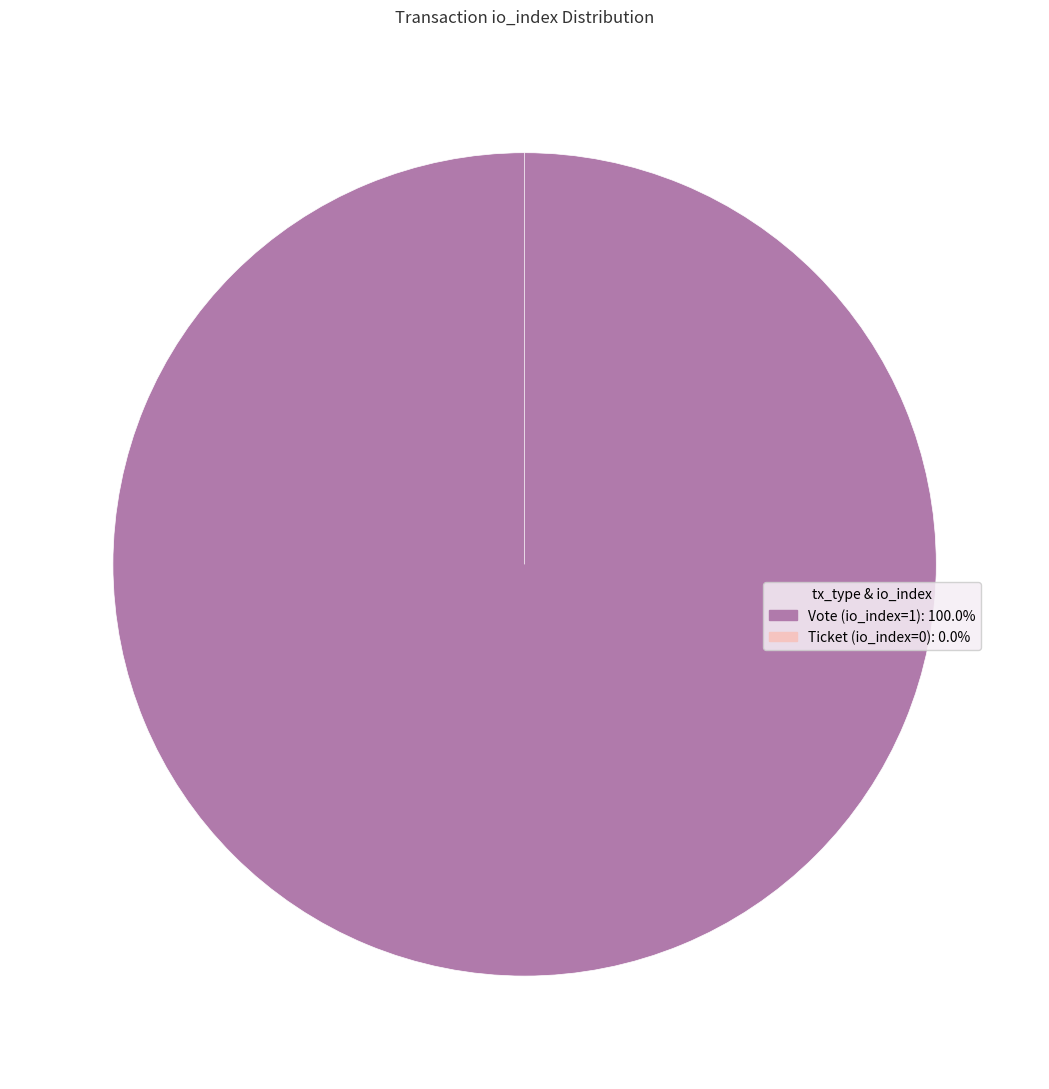

What is the smallest slice in the pie chart?

Ticket (io_index=0)